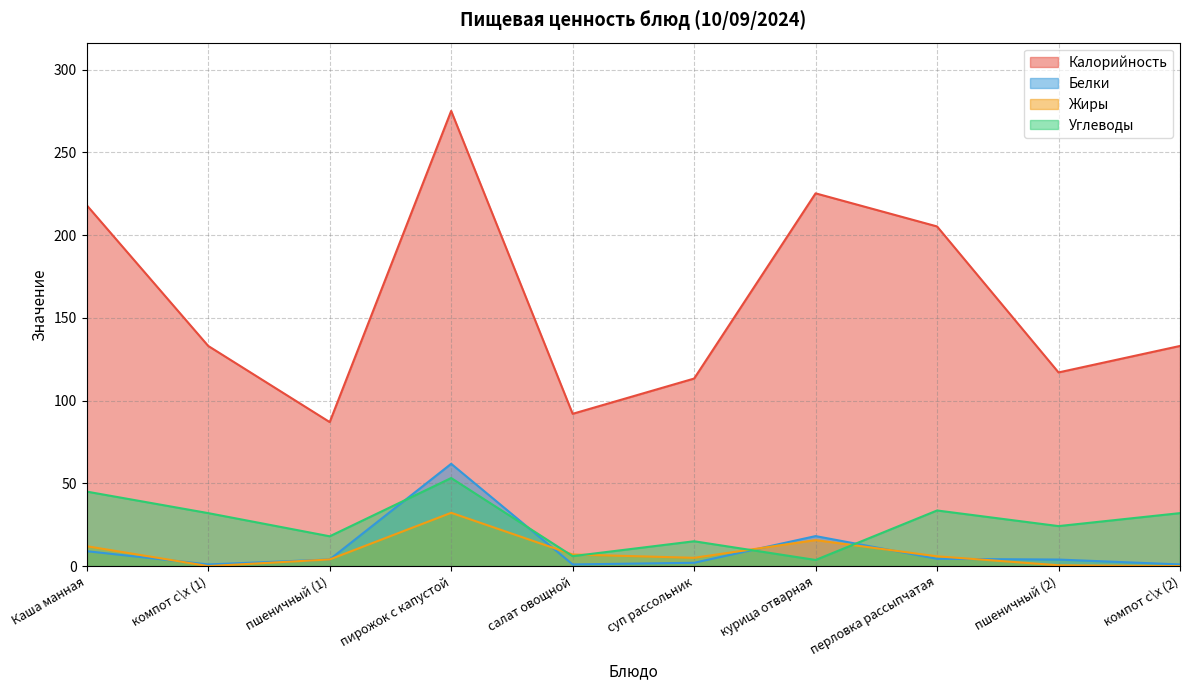

In Жиры, how many points are higher than both neighbors (excluding endpoints)?

2